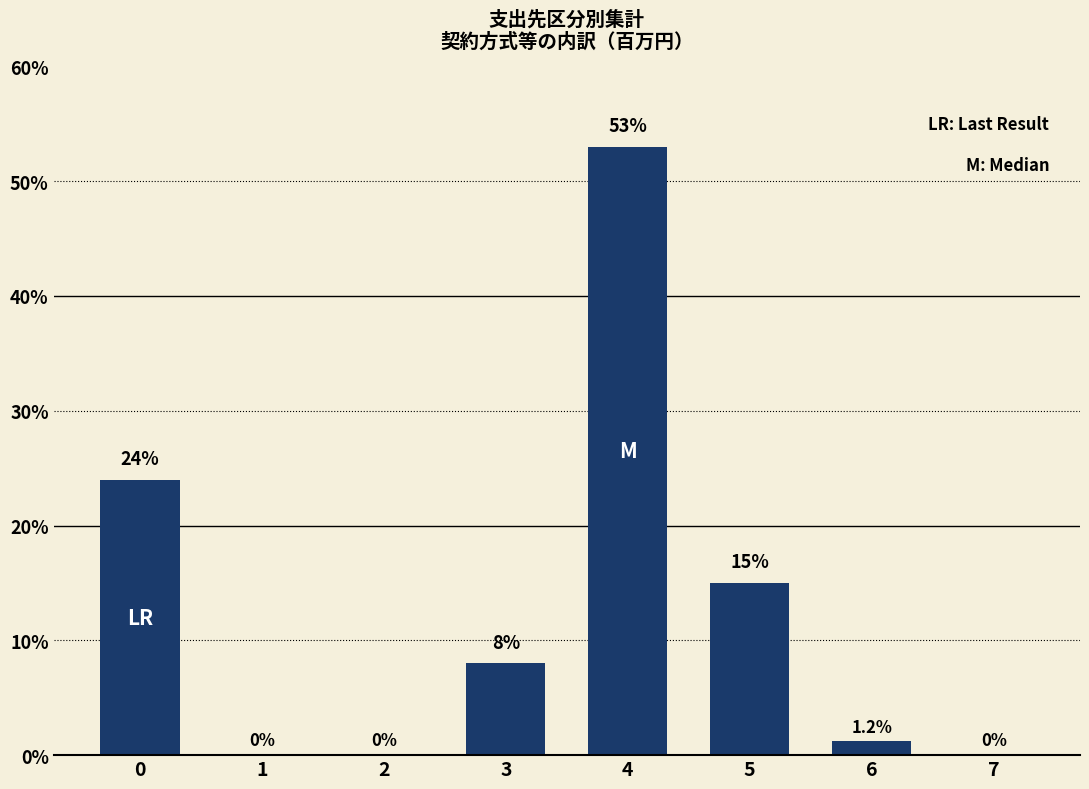

The chart shows a value of 0.0 at 7. True or false?

True